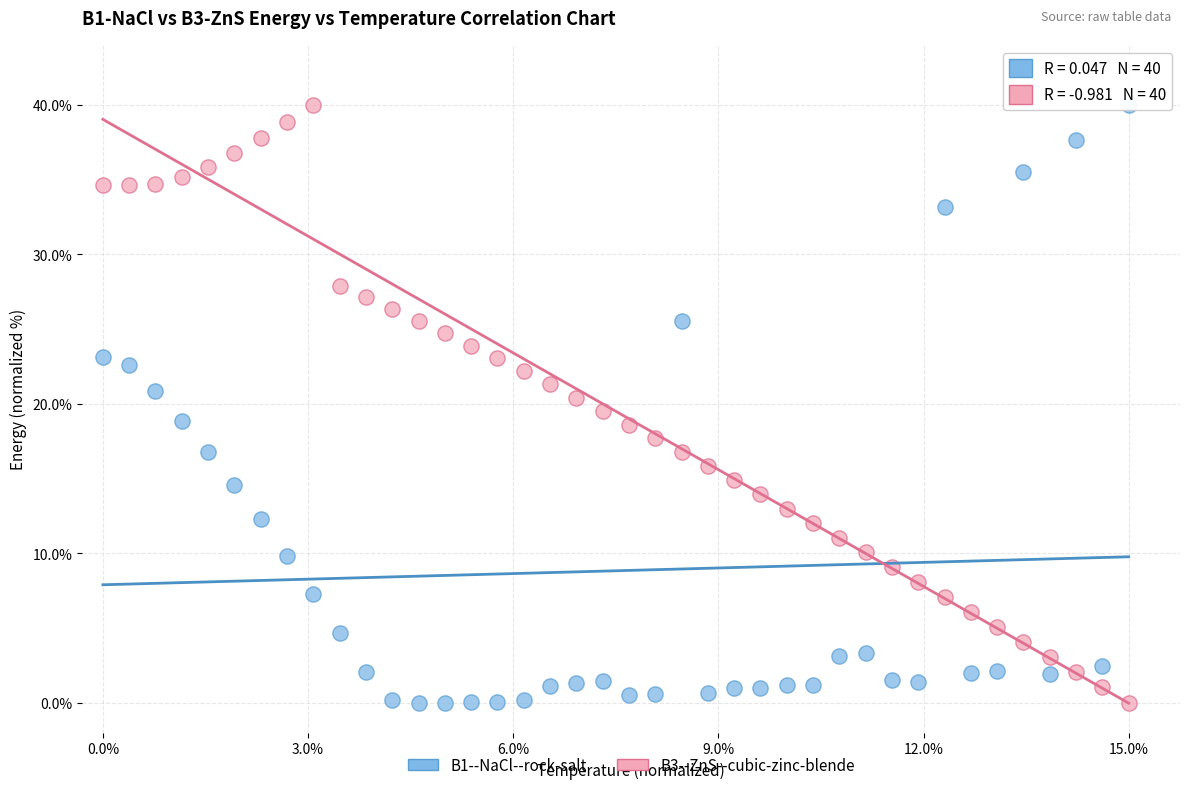

Across all data points, what is the range of Y values (max minus min)?

40.0